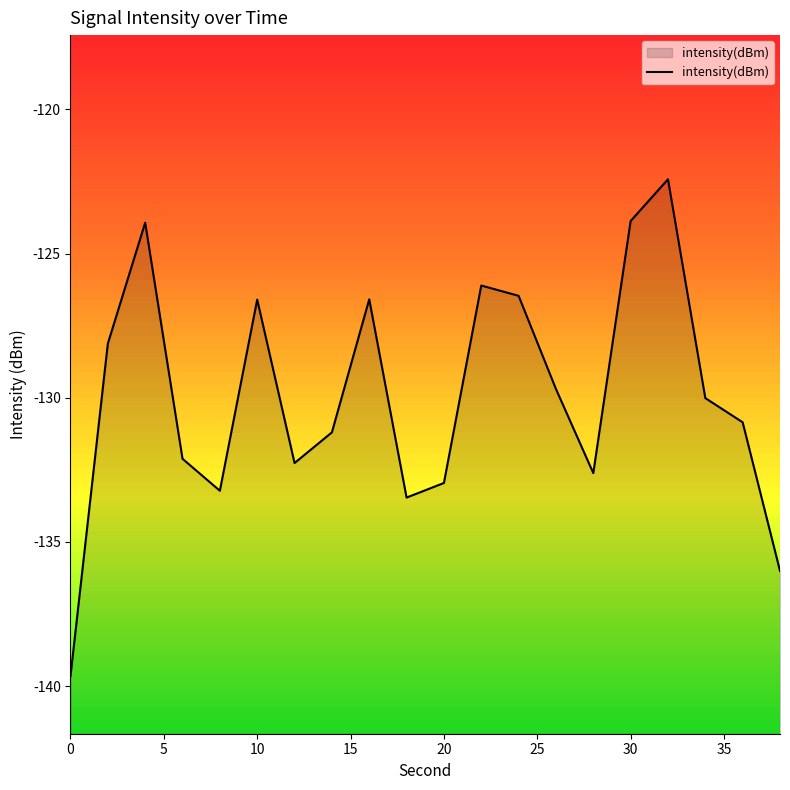

Reading left to right, list all the values displayed in this chart.

-139.6	-128.1	-123.9	-132.1	-133.2	-126.6	-132.3	-131.2	-126.6	-133.5	-133.0	-126.1	-126.5	-129.7	-132.6	-123.9	-122.4	-130.0	-130.8	-136.0